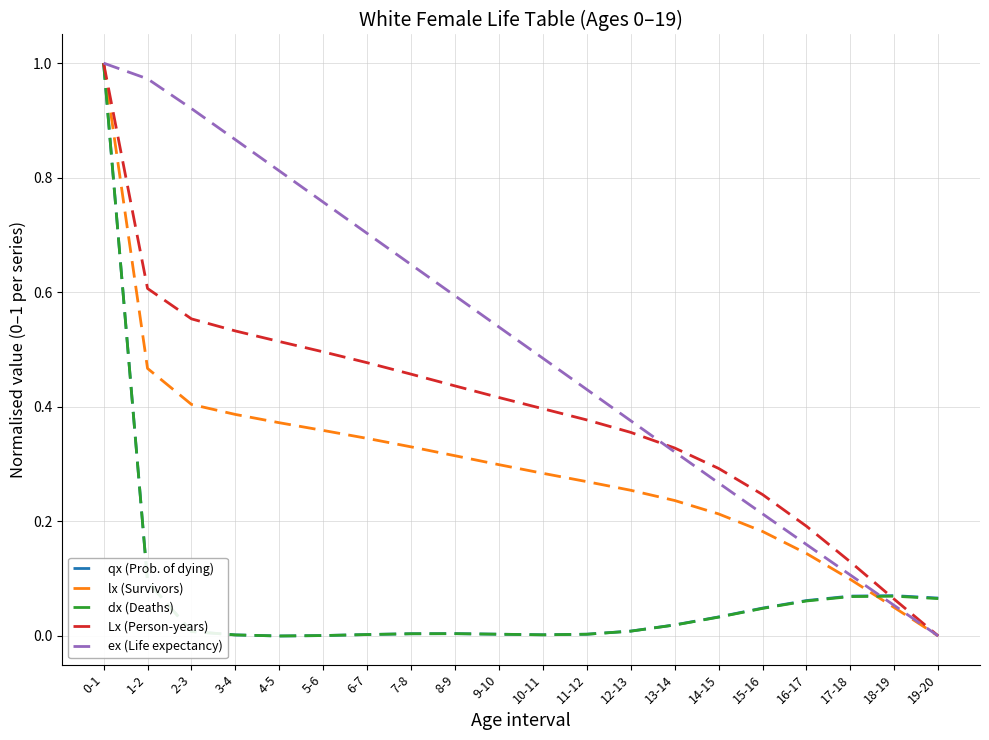

Which series changed the most between 4-5 and 6-7?

ex (Life expectancy)